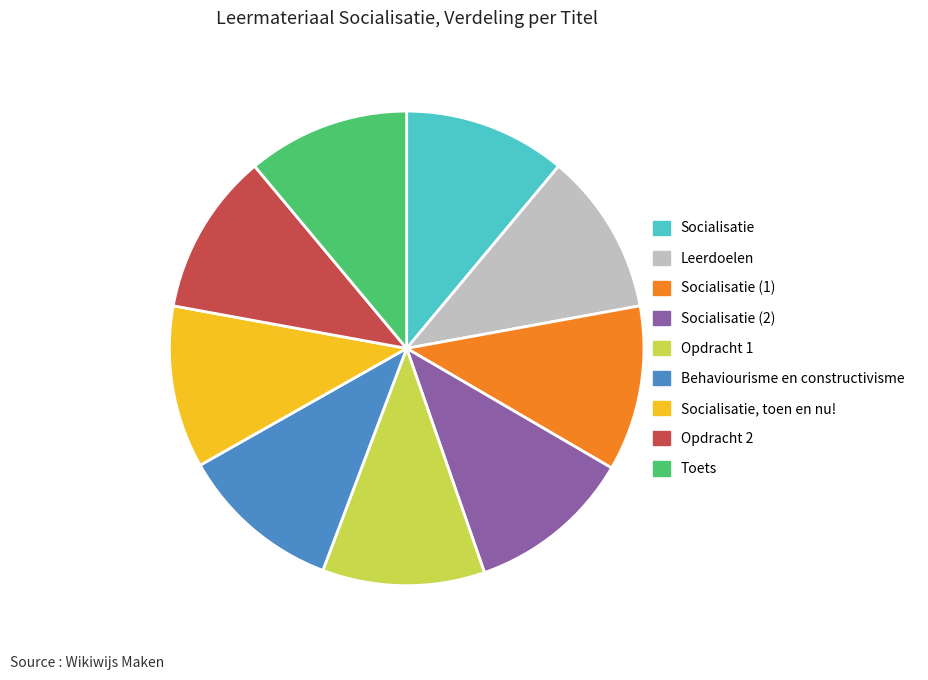

Does any single category account for the majority?

No